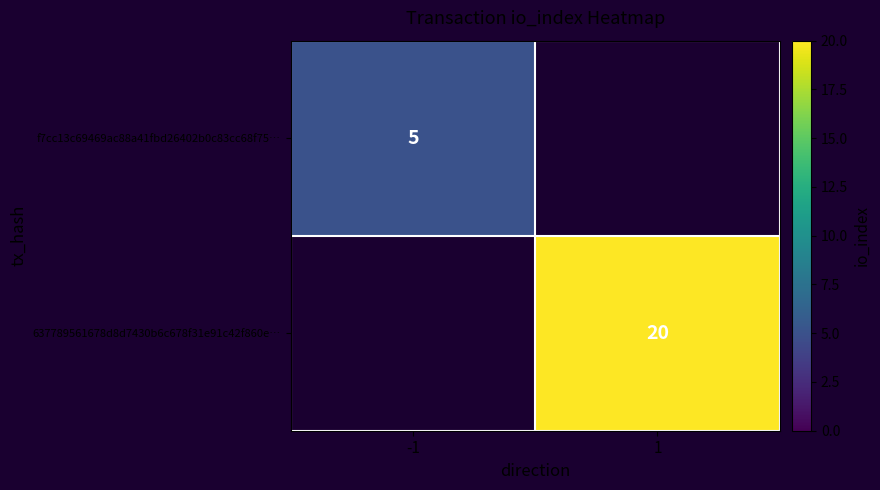

At how many categories does at least one series exceed 13?

1